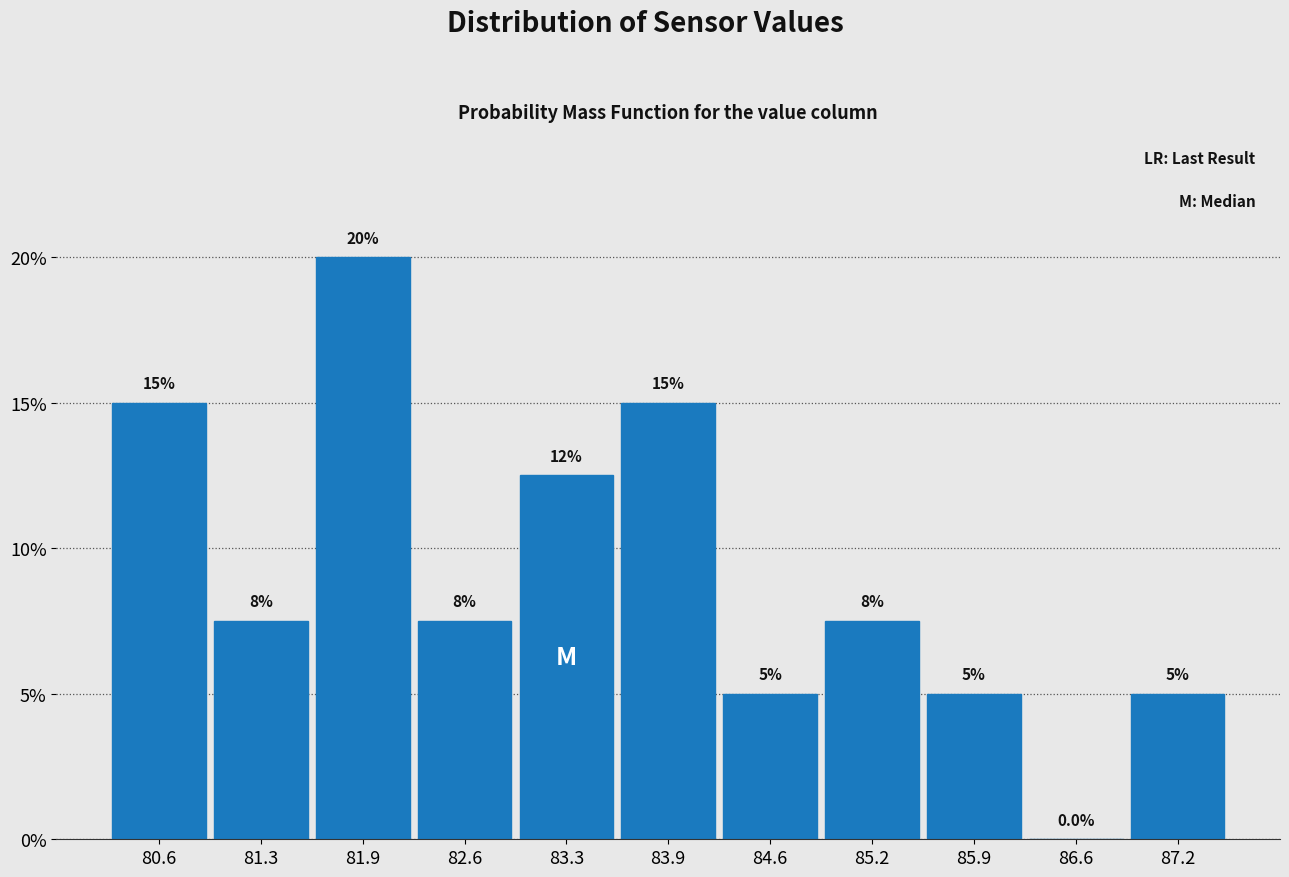

Which range on the x-axis has the tallest bar?

81.6 to 82.3